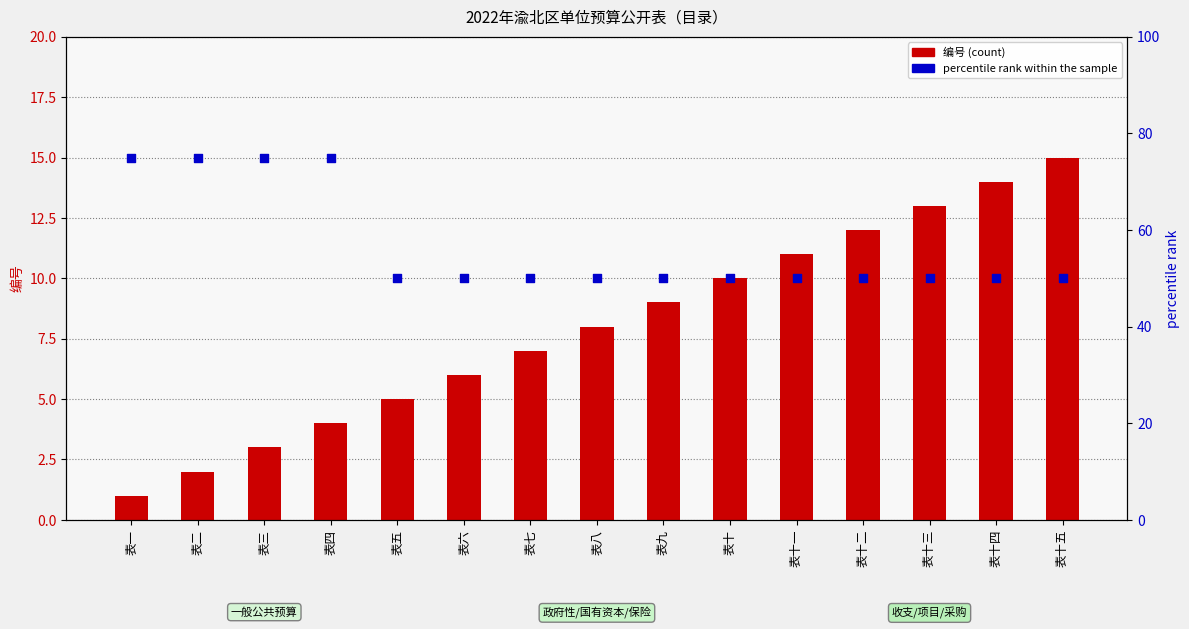

What is the total value across all series at 表十?

60